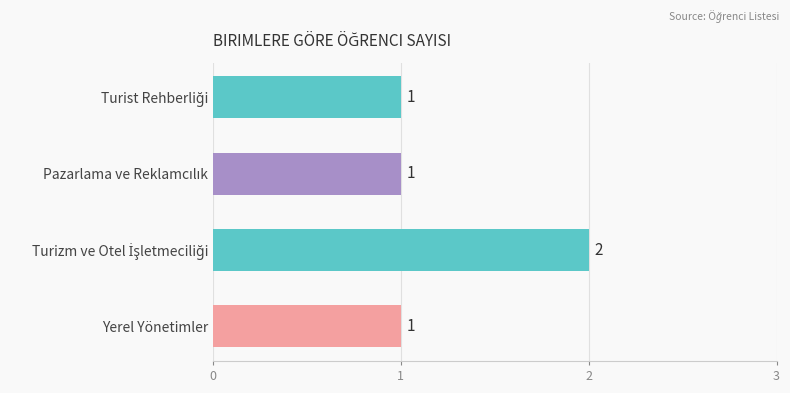

What is the smallest value displayed?

1